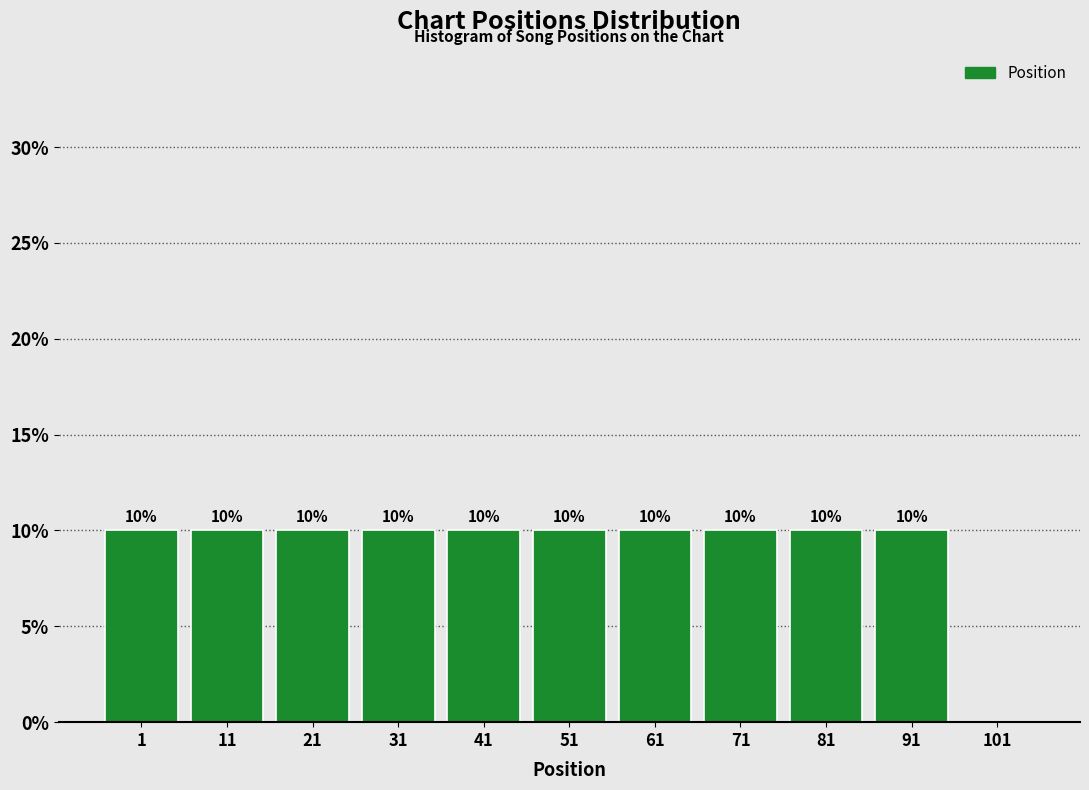

Reading left to right, what are all the values shown in this chart?

1=10	11=10	21=10	31=10	41=10	51=10	61=10	71=10	81=10	91=10	101=0